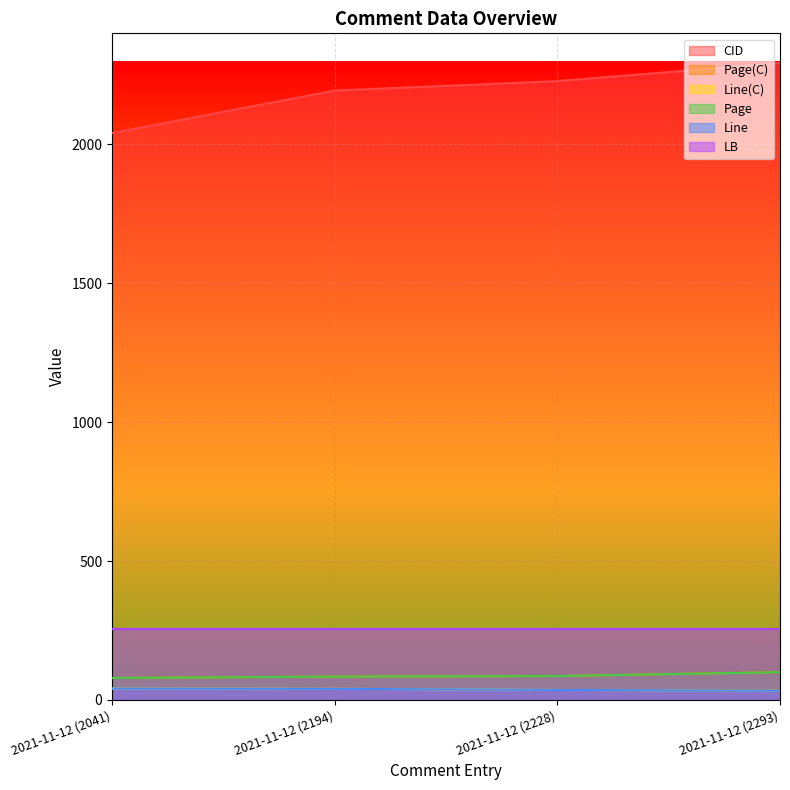

How many data points in Line are less than 40?

2